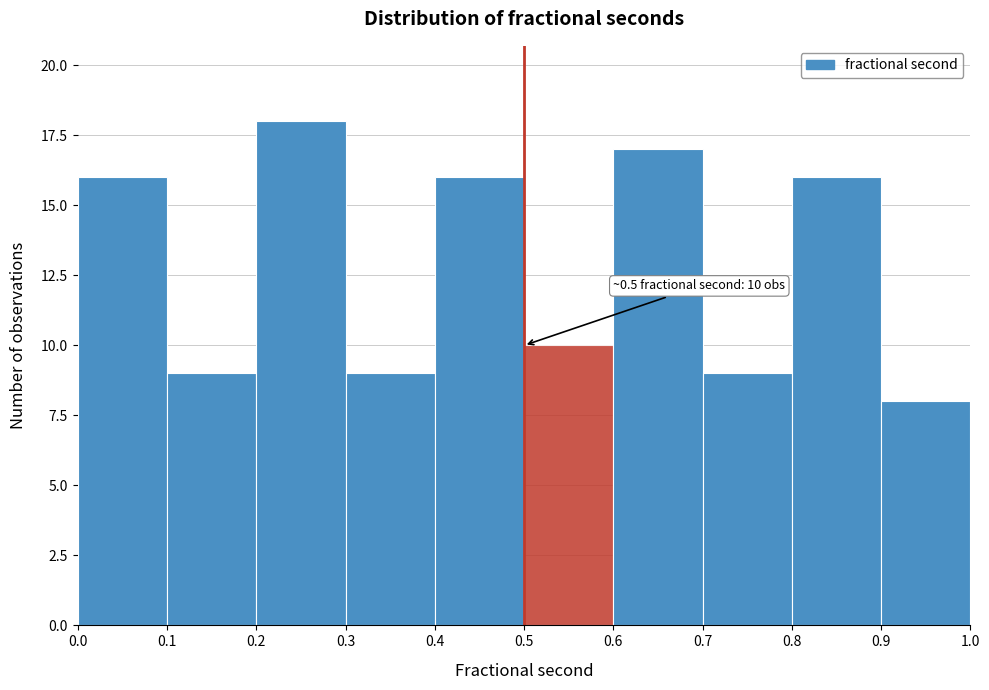

Over which range of the x-axis is the bar tallest?

0.2 to 0.3